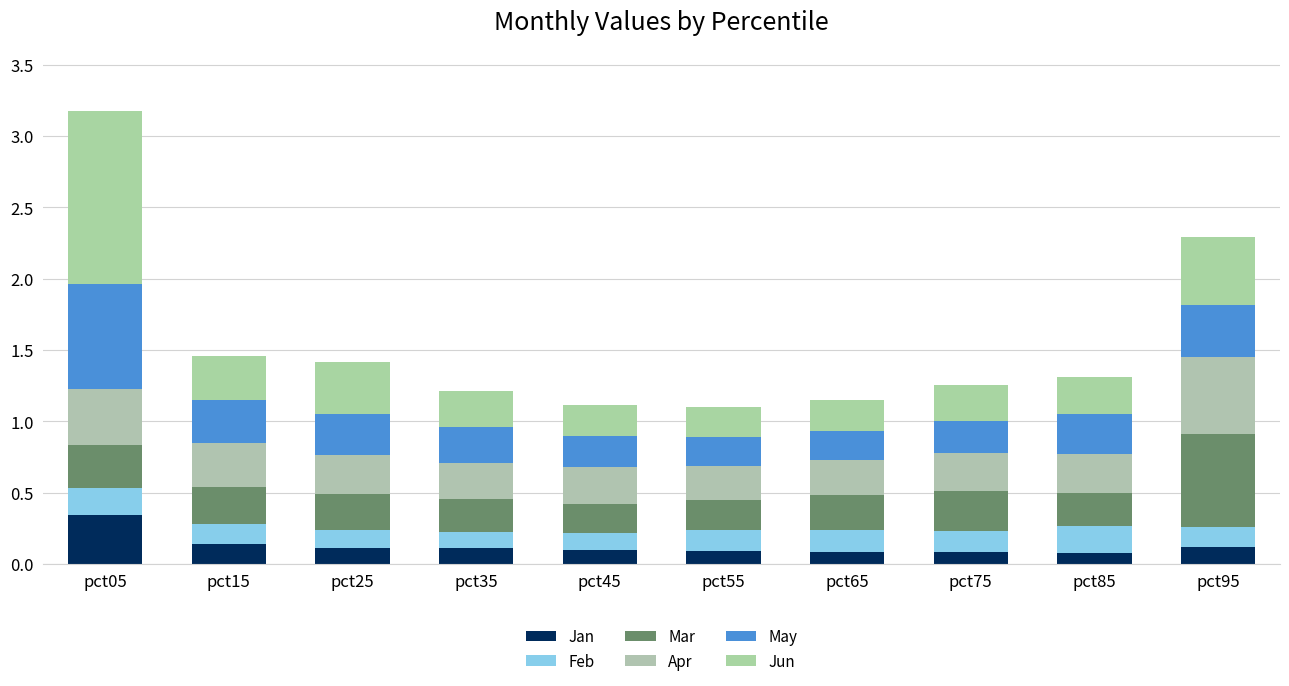

True or false: Feb has a value of 0.2 at pct05.

True